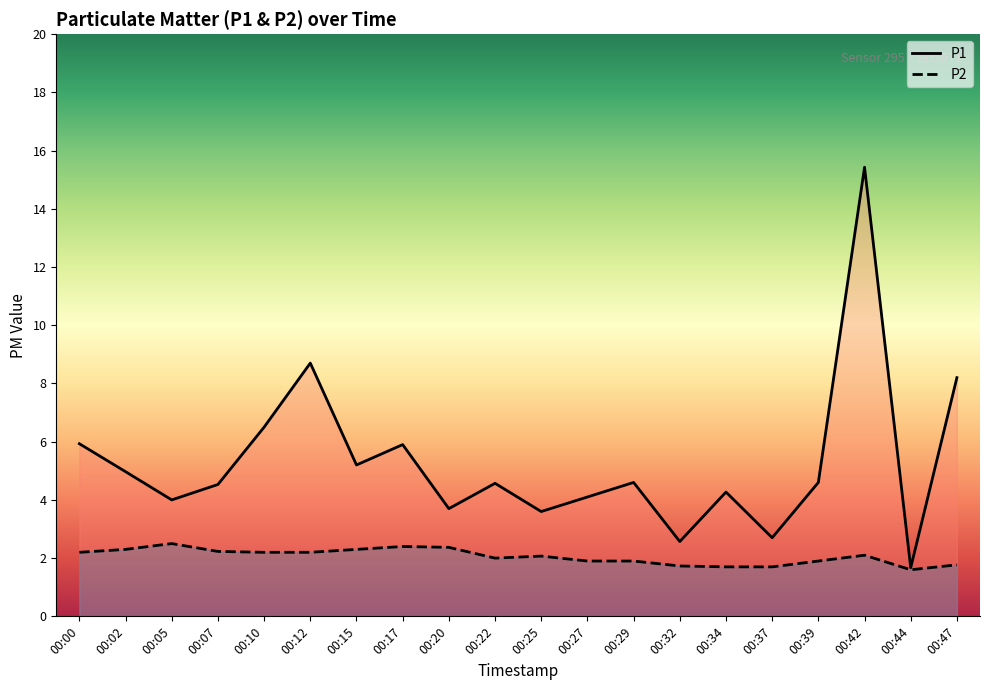

What is the minimum value shown in the chart?

1.6